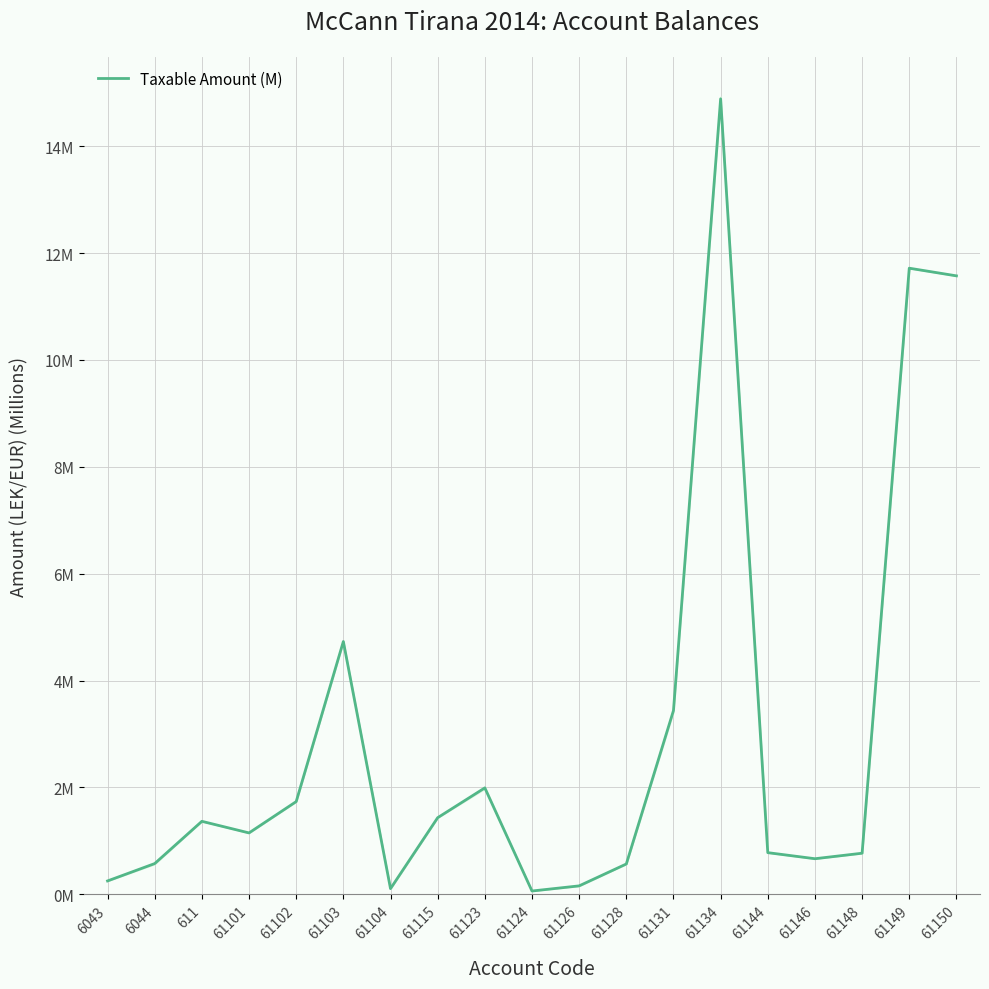

True or false: there are more than 1 points higher than both neighbors.

True